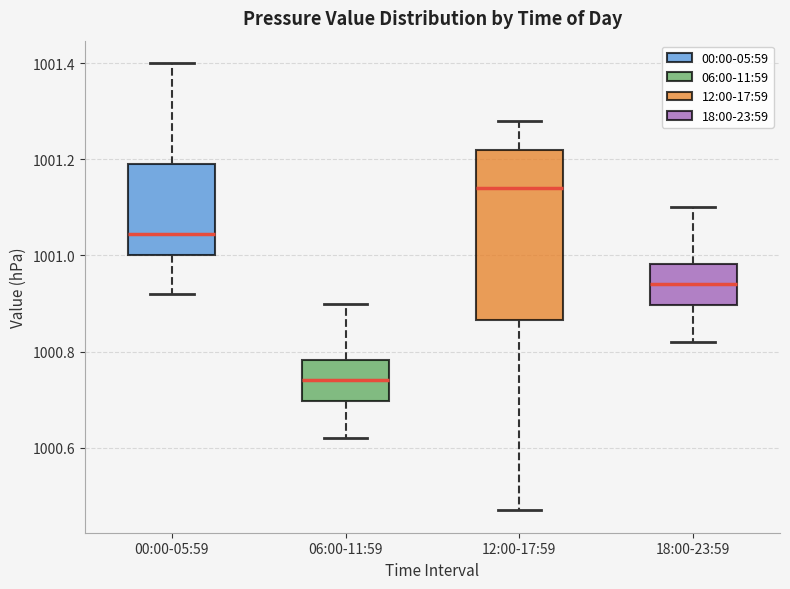

Which box is the tallest, from its lower edge to its upper edge?

12:00-17:59